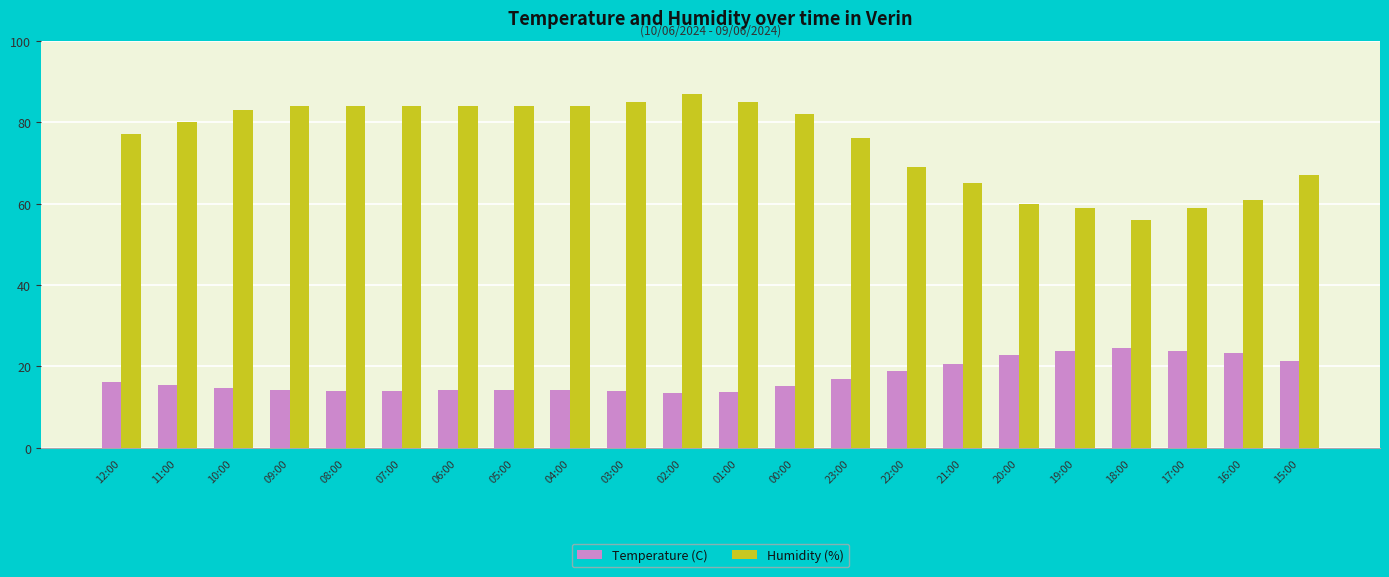

What is the spread (max minus min) of values at 16:00?

37.7